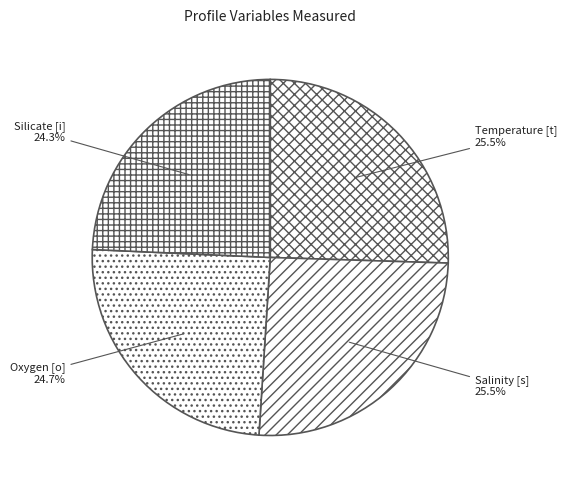

What is the ratio of the value at Temperature [t] to the value at Salinity [s]?

1.0